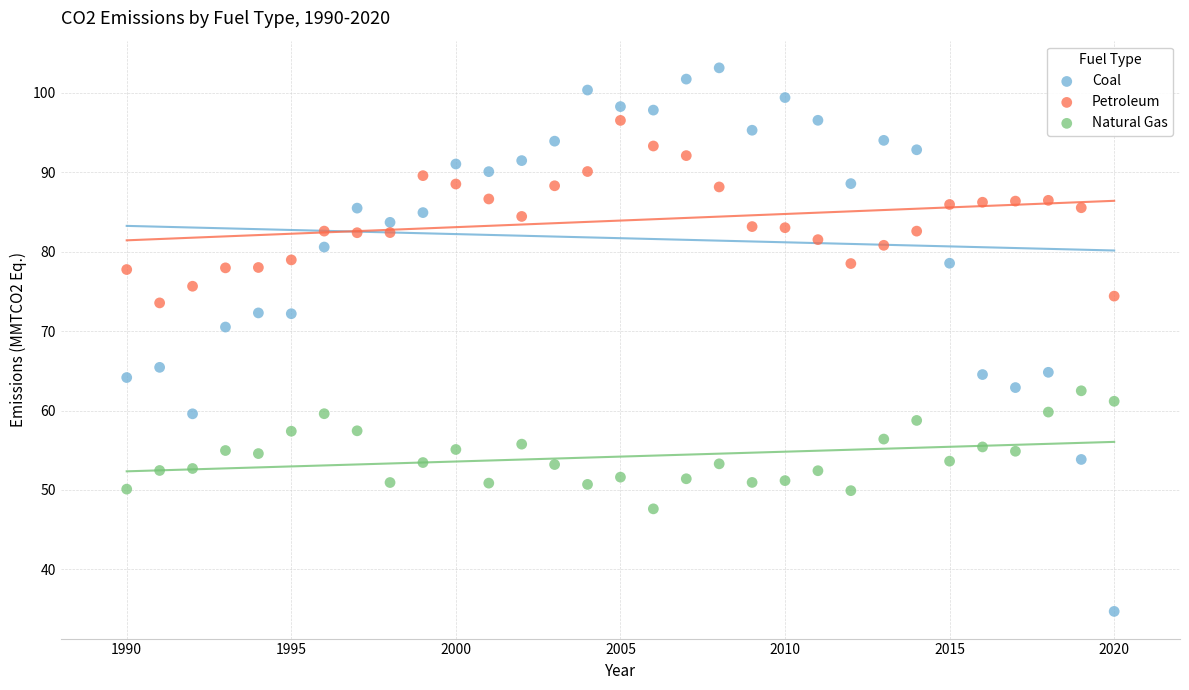

Which series has the widest spread of Y values?

Coal